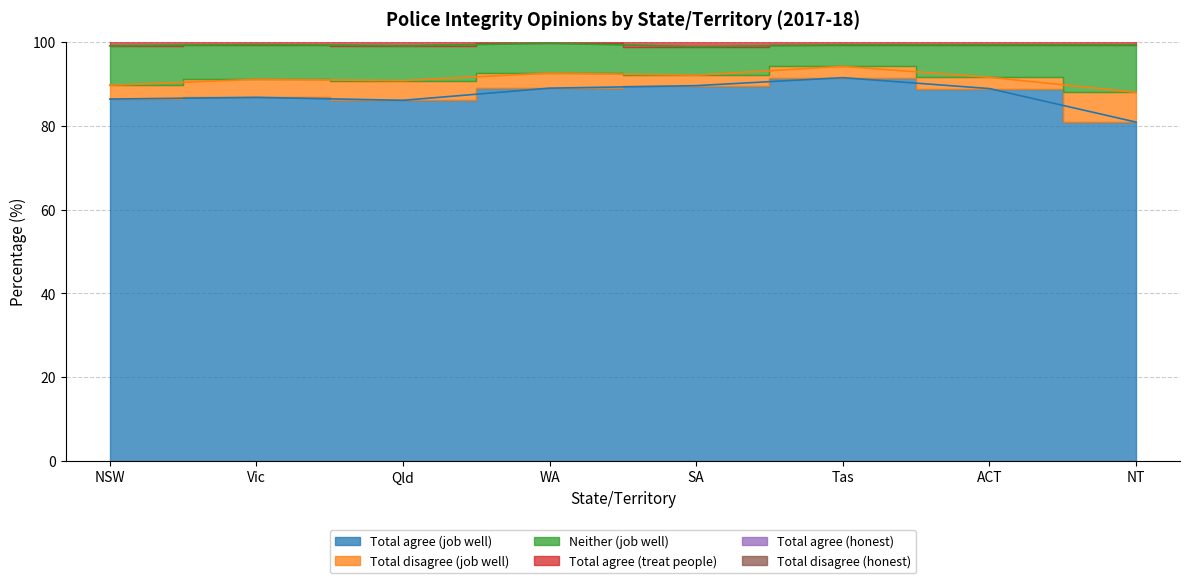

Which category has the highest value across all series?

Tas